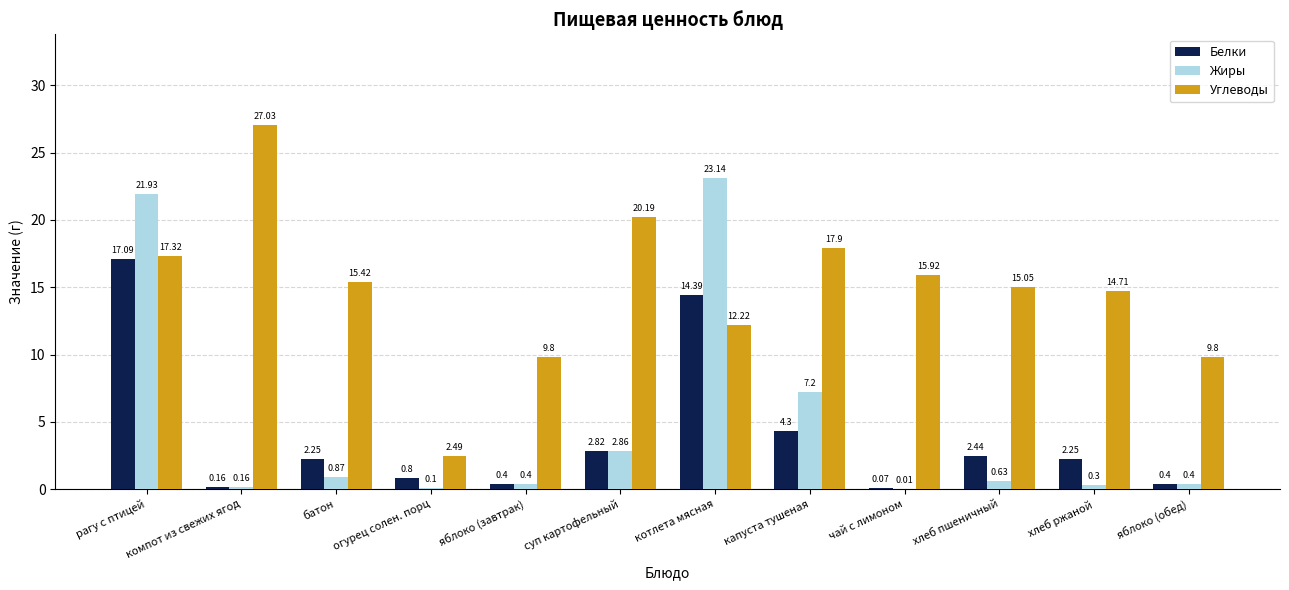

What is the greatest value displayed?

27.0